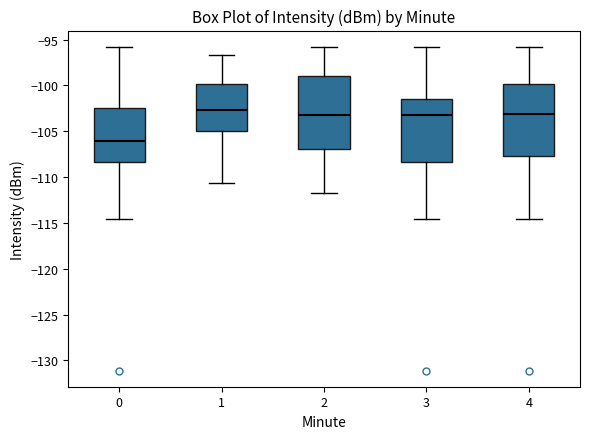

Reading left to right, transcribe this box plot: for each box, give where its median line is, the range the box spans, and where its two whiskers end, as read against the y-axis. The values are not printed on the chart, so give them approximately, as read against the axis.

0: median -106.0, box -108.5 to -102.5, whiskers -114.5 to -96.0
1: median -102.5, box -105.0 to -100.0, whiskers -110.5 to -96.5
2: median -103.0, box -107.0 to -99.0, whiskers -112.0 to -96.0
3: median -103.0, box -108.5 to -101.5, whiskers -114.5 to -96.0
4: median -103.0, box -107.5 to -100.0, whiskers -114.5 to -96.0